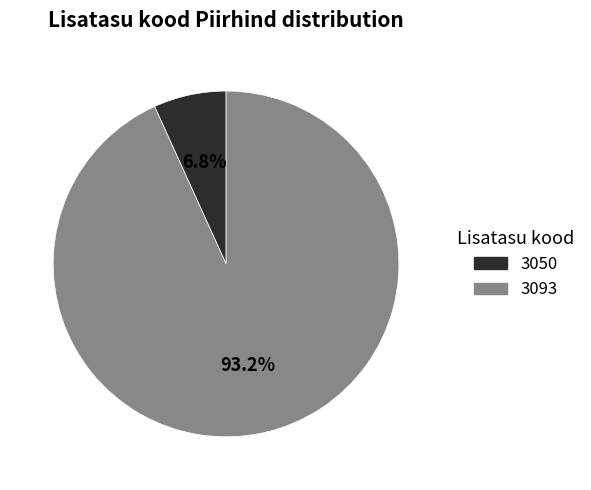

What is the largest slice in the pie chart?

3093